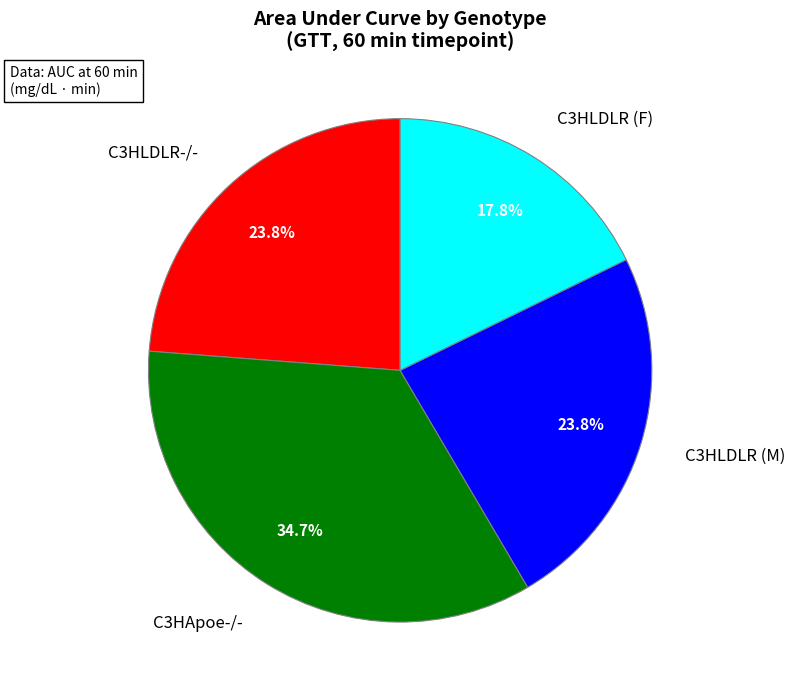

How many segments does this pie chart have?

4